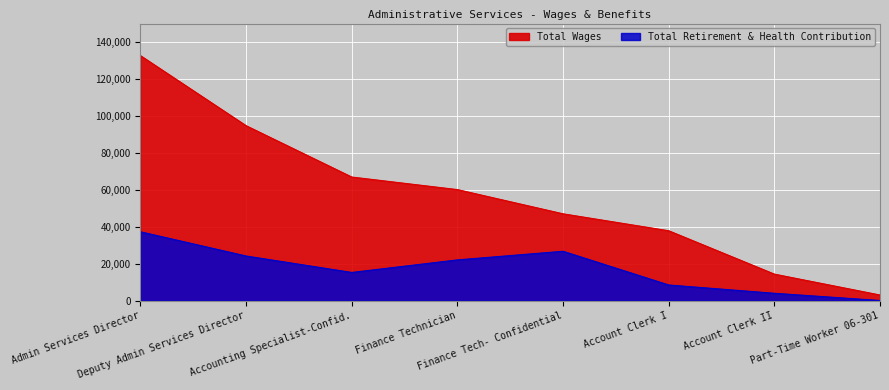

True or false: Total Retirement & Health Contribution and Total Wages intersect in this chart.

False